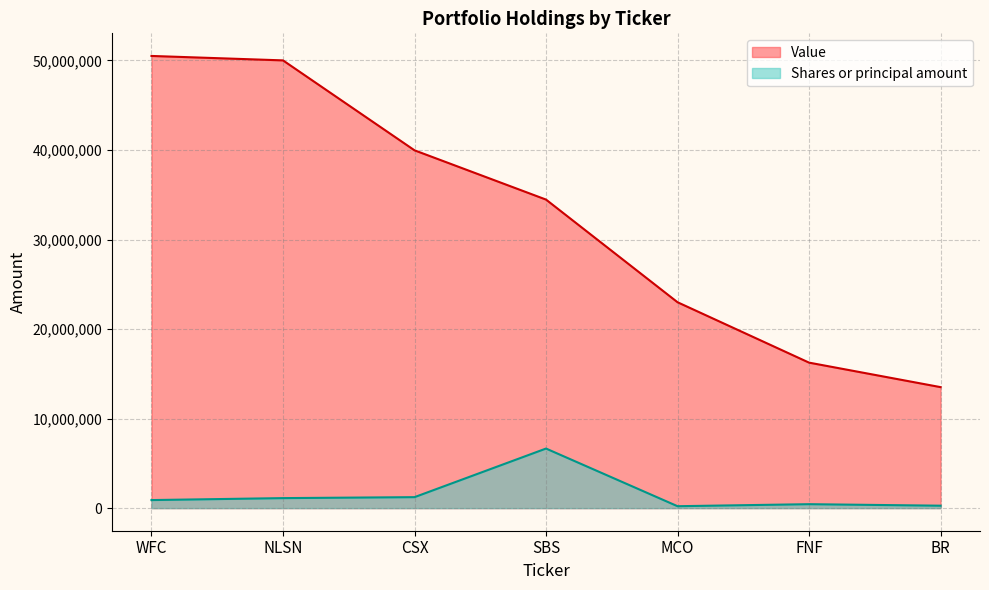

How many data points in Value are above 34461000?

3